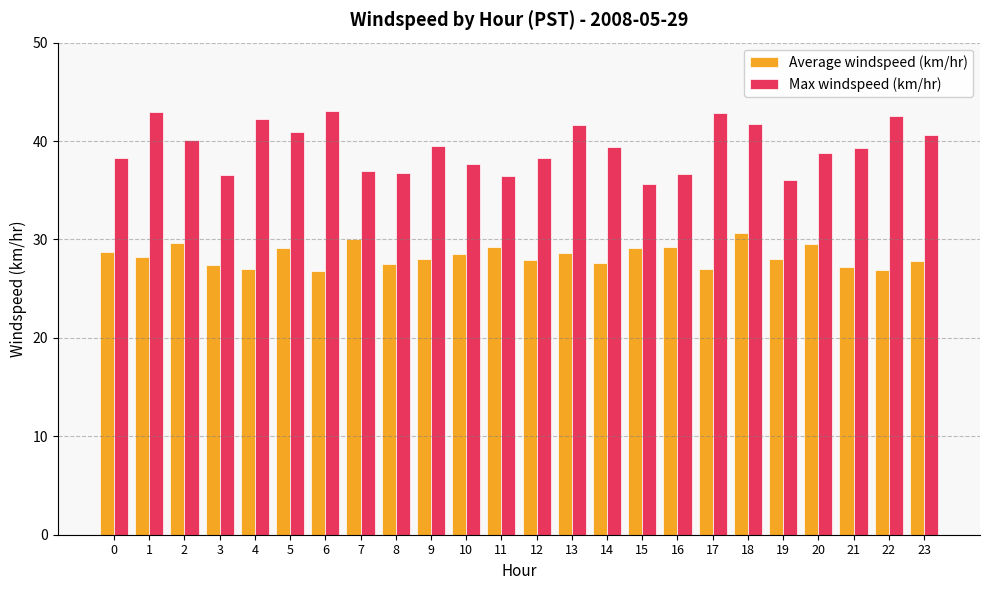

Rank the series by their average value, from highest to lowest.

Max windspeed (km/hr), Average windspeed (km/hr)